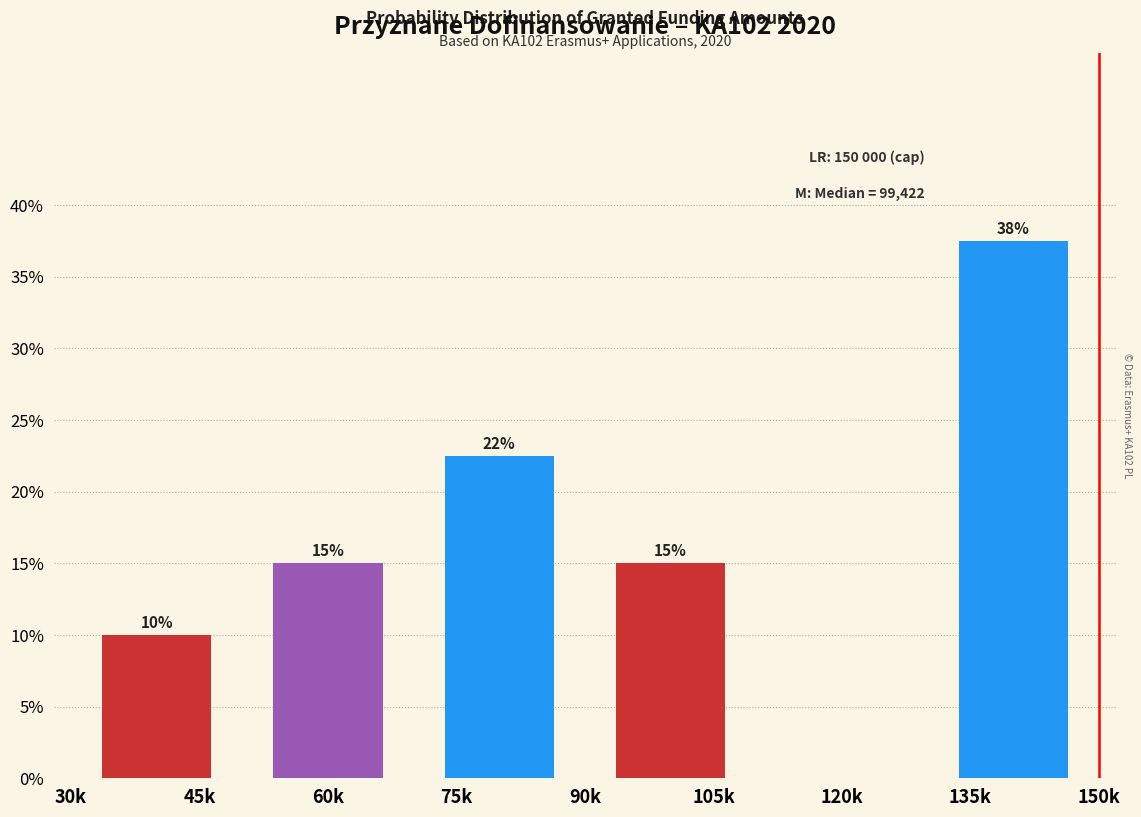

Read the value at 105k.

15.0